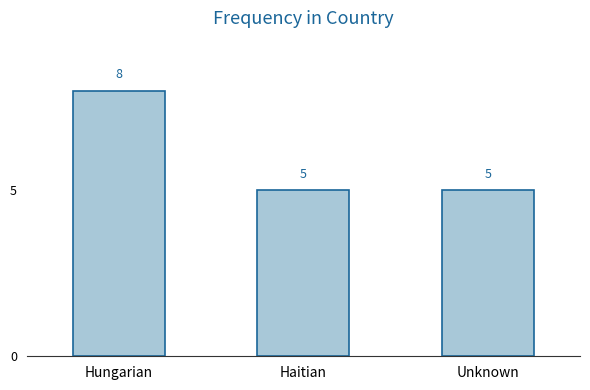

Does the chart contain stacked bars?

No